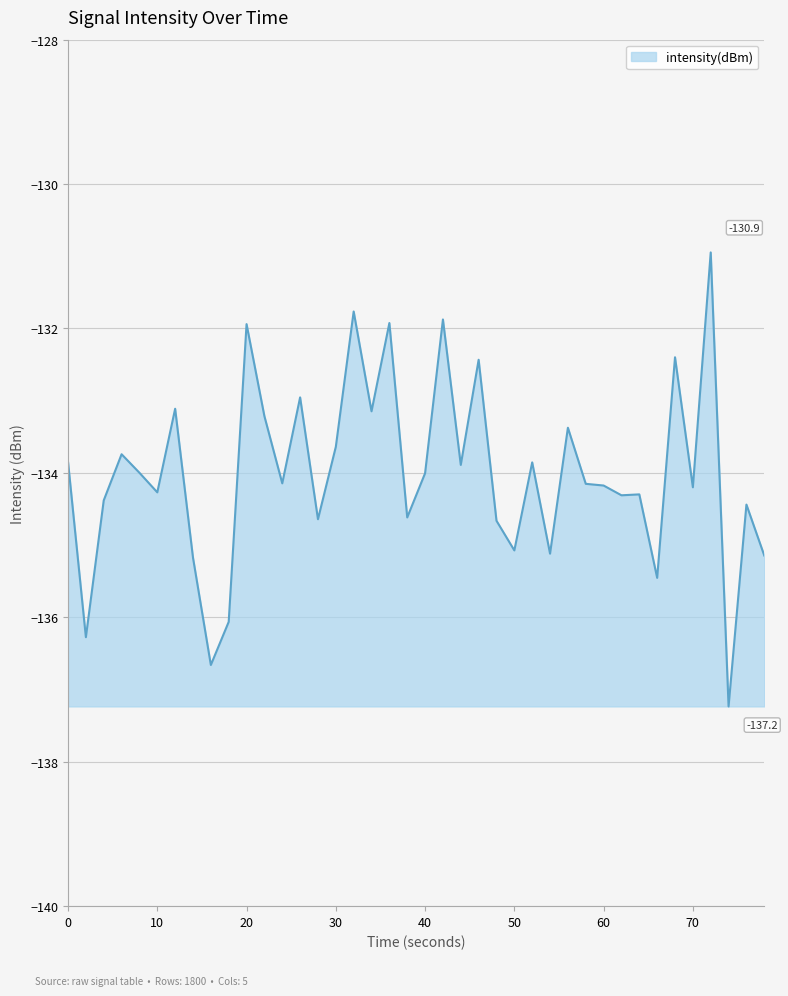

What is the greatest value displayed?

-130.9